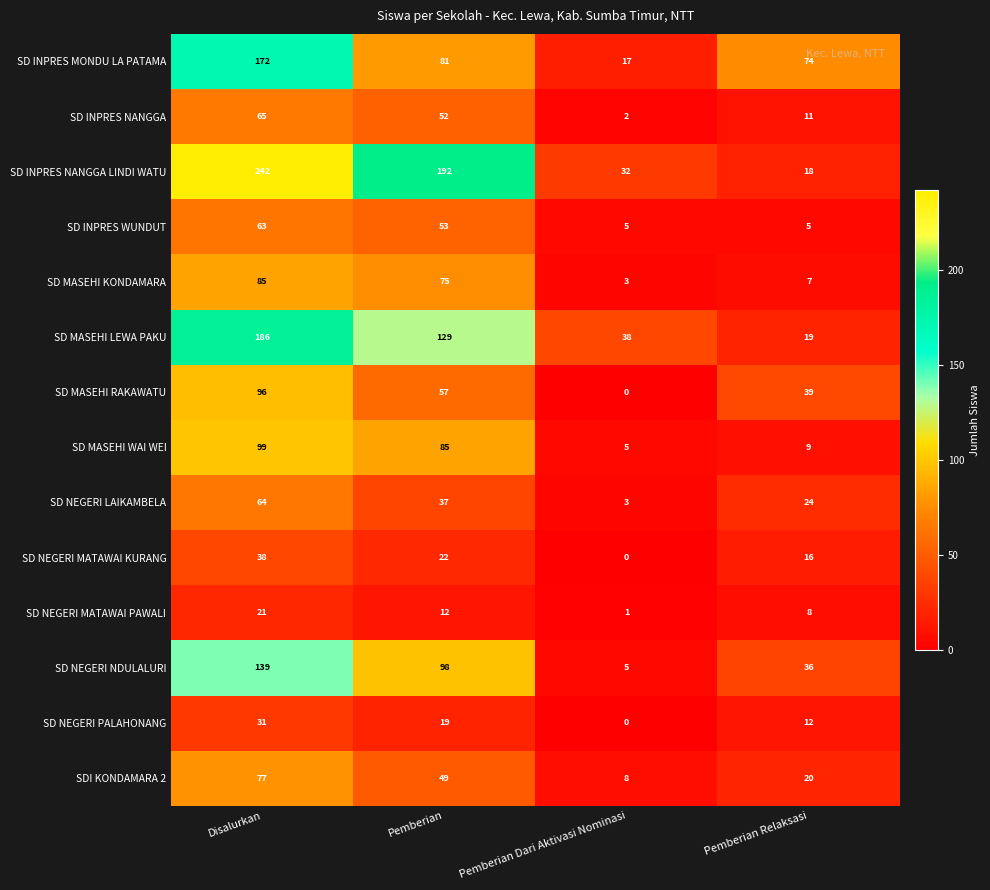

What is the total value across all series at Disalurkan?

1378